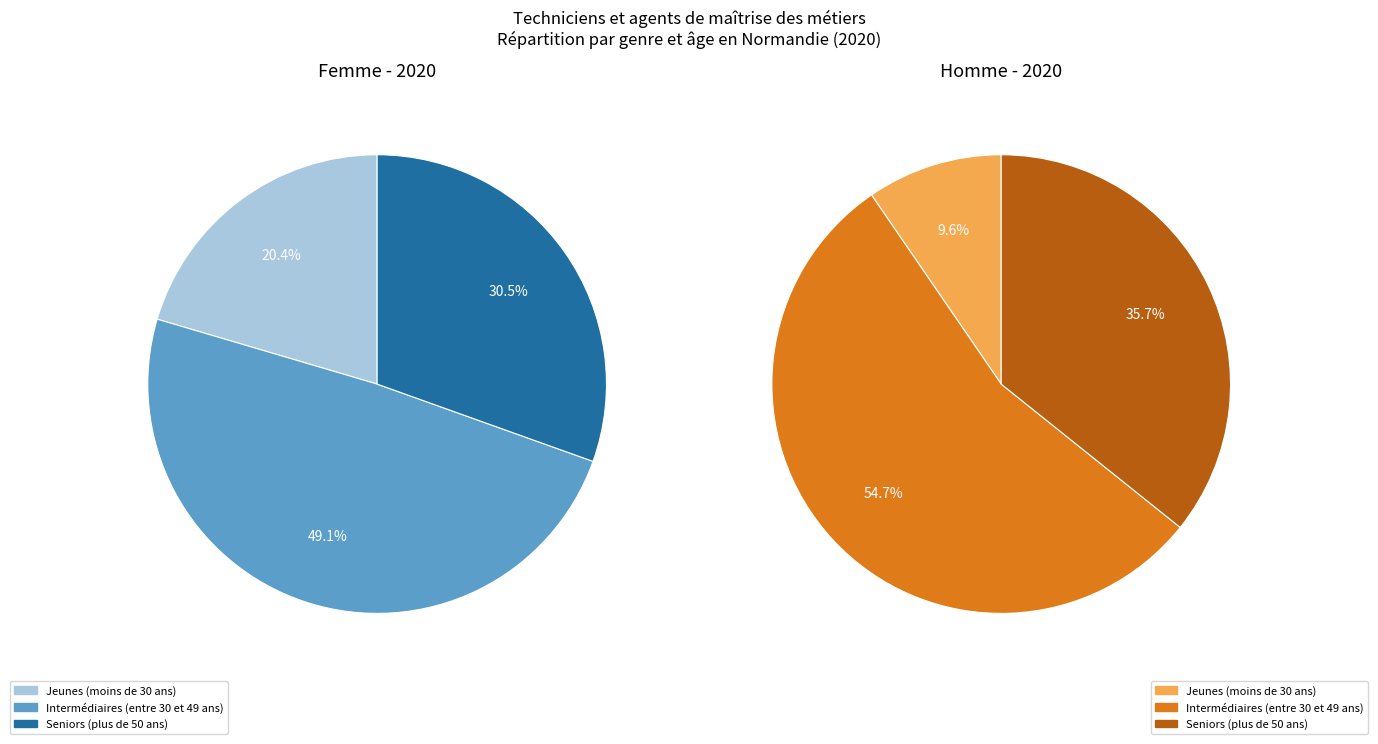

Combined, do Femme - Seniors (plus de 50 ans) and Homme - Jeunes (moins de 30 ans) account for over 50%?

No